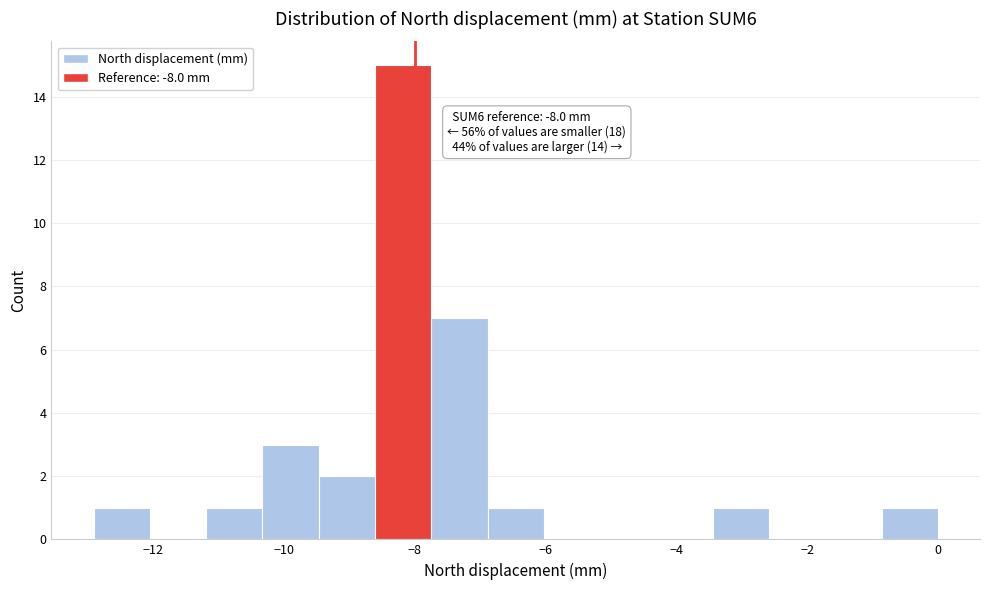

Over which range of the x-axis is the bar tallest?

-8.6 to -7.8